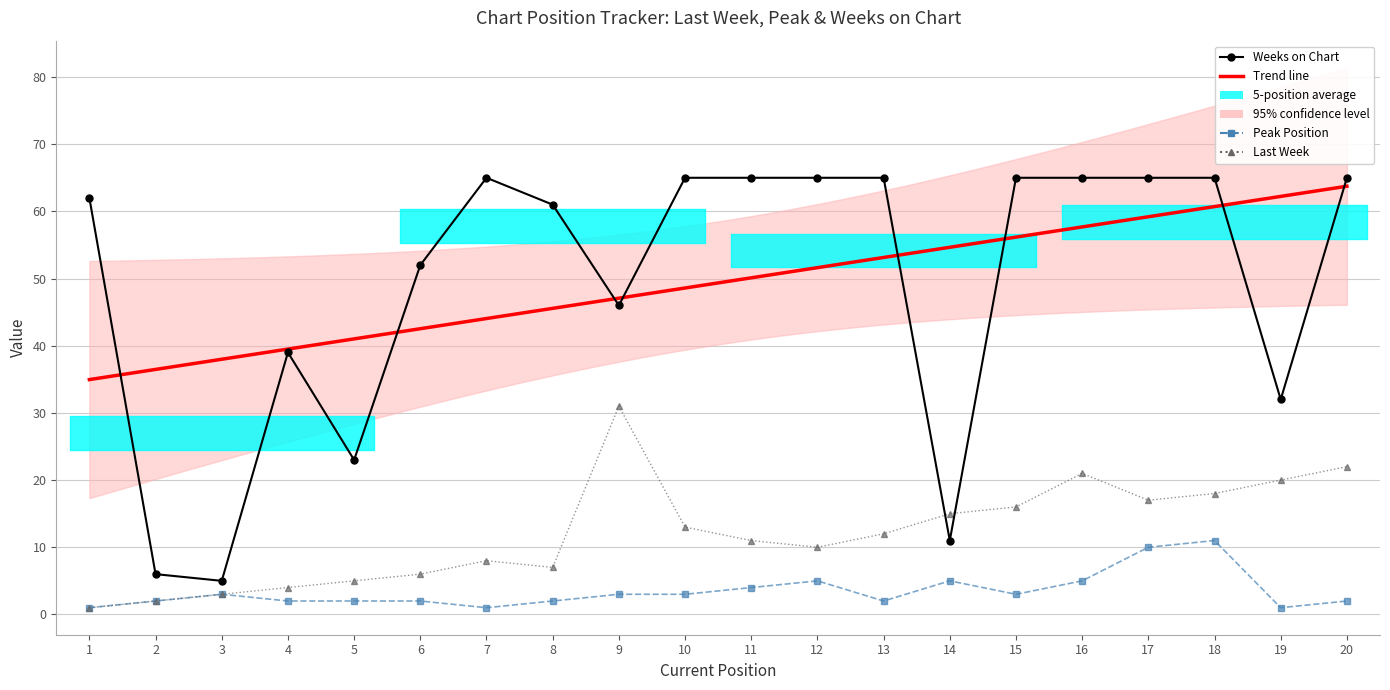

Where is the first local minimum for Last Week?

8